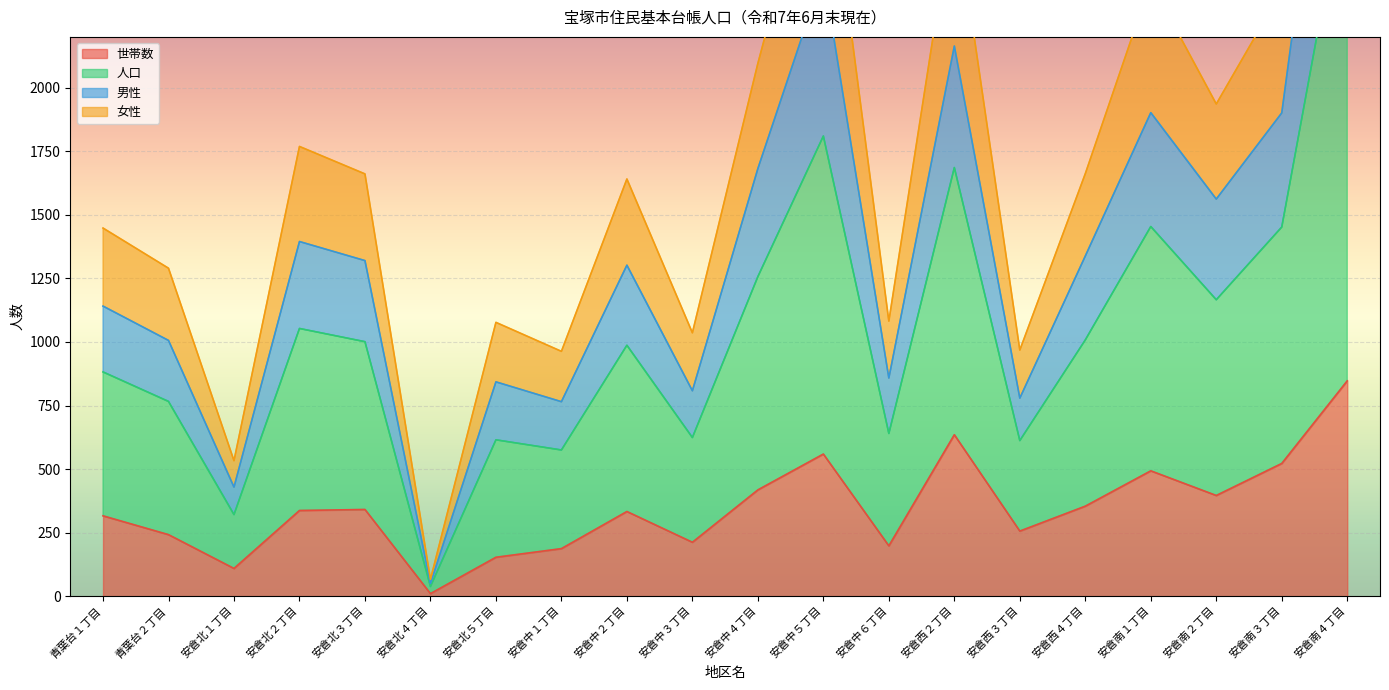

Which series changed the most between 安倉中２丁目 and 安倉南２丁目?

人口